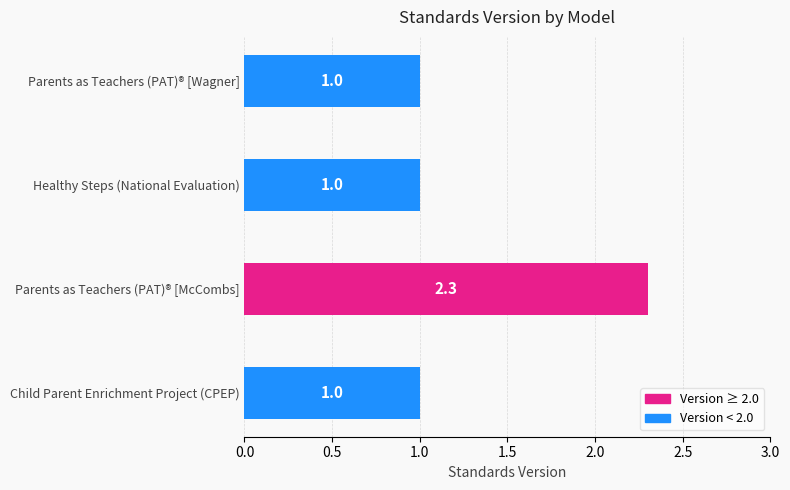

How many values are between 1 and 2?

3